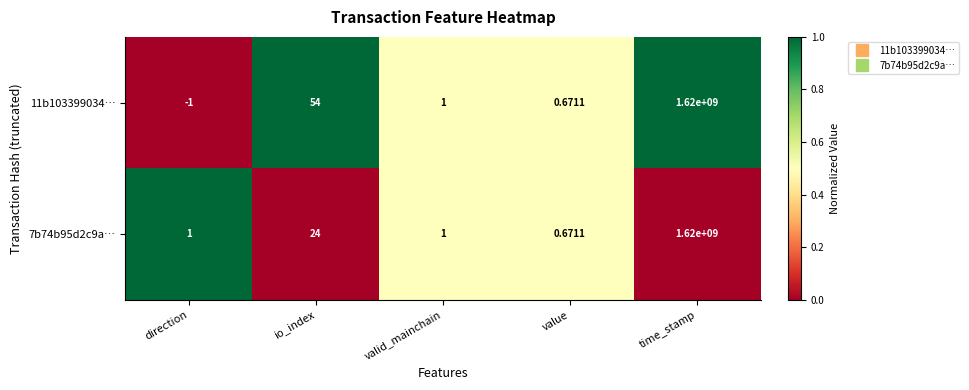

What is the total value across all series at io_index?

78.0